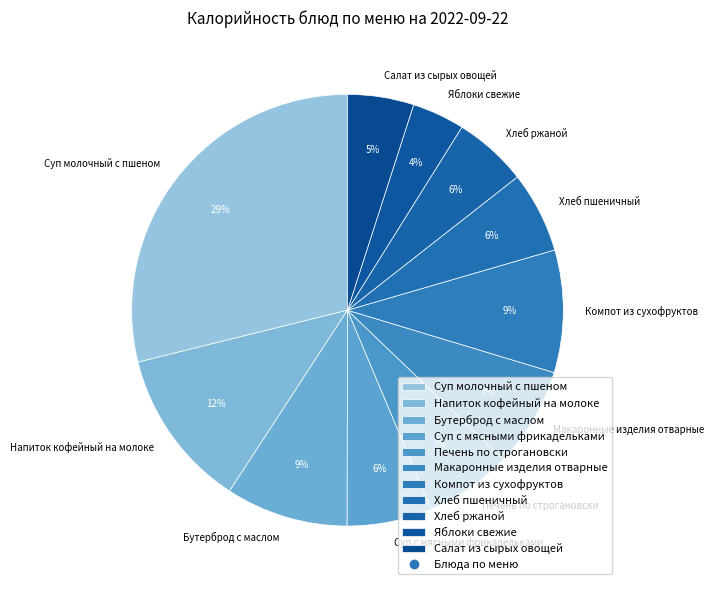

Is there any slice that represents more than half of the pie?

No